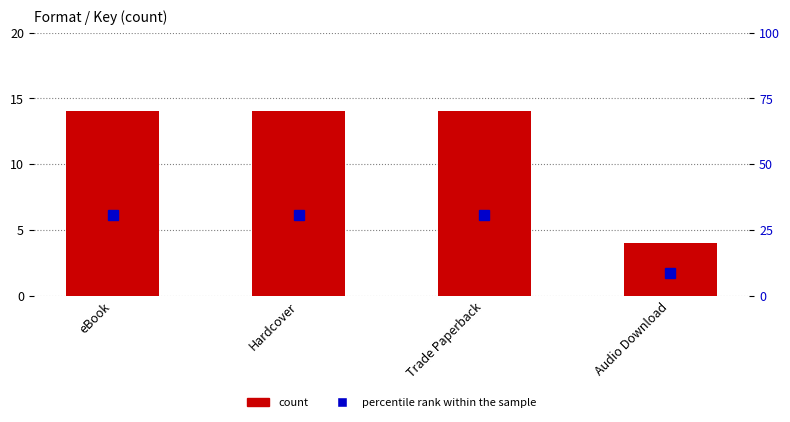

What is the maximum value shown in the chart?

30.4